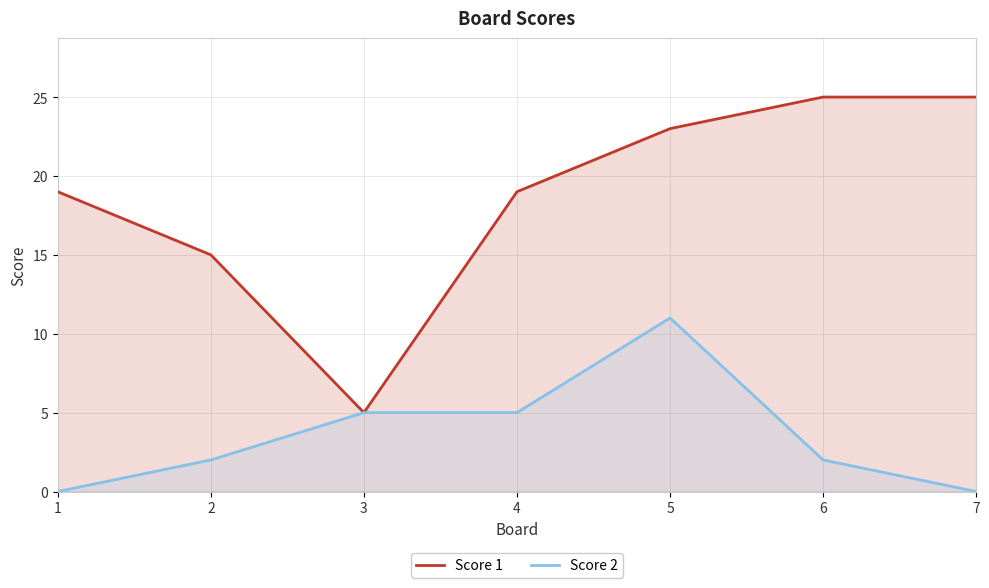

Reading left to right, extract all data points from this chart.

Score 1: 19	15	5	19	23	25	25
Score 2: 0	2	5	5	11	2	0